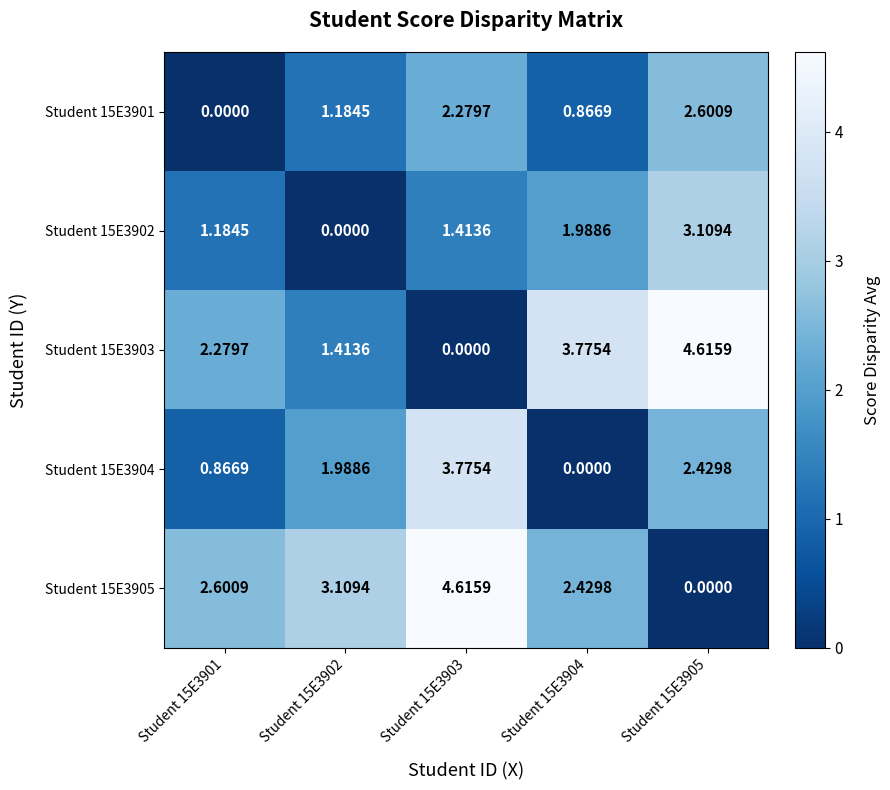

Is the value of Student 15E3904 at Student 15E3903 greater than the value of Student 15E3902 at Student 15E3903?

Yes